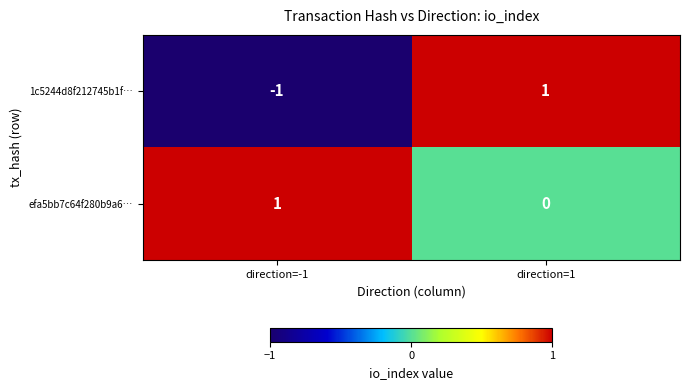

What is the spread (max minus min) of values at direction=1?

1